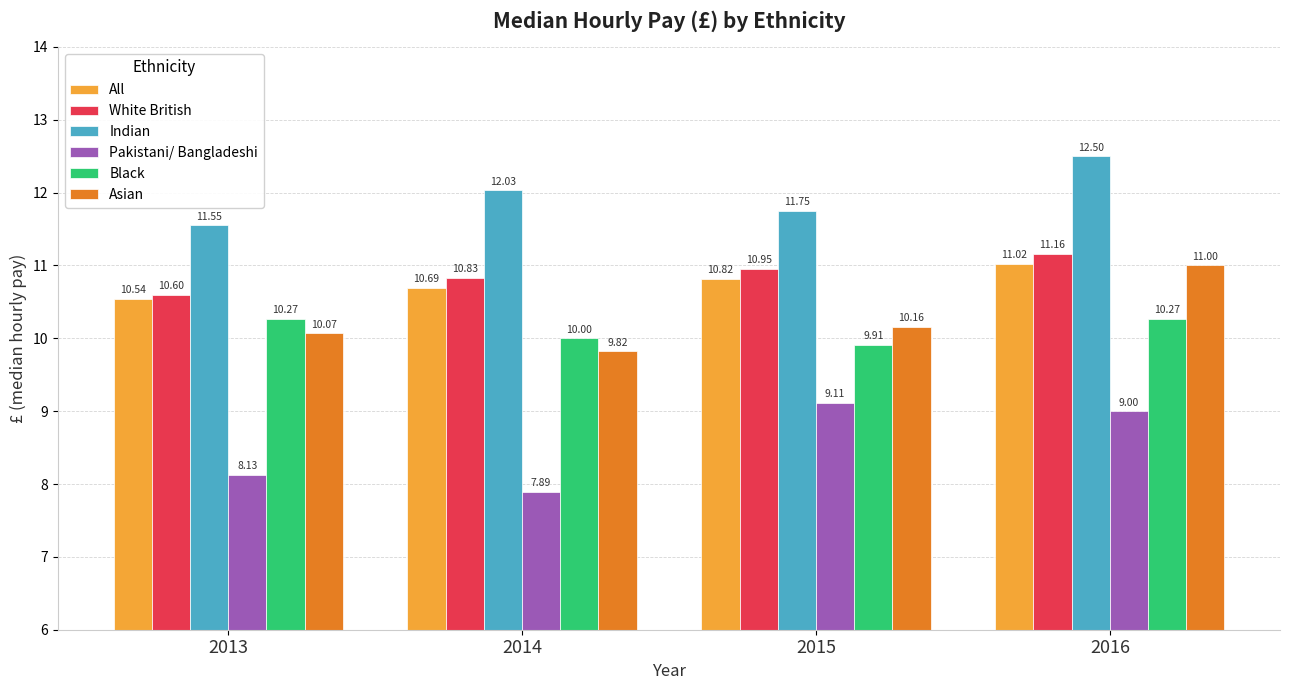

Count the number of categories in the chart.

4